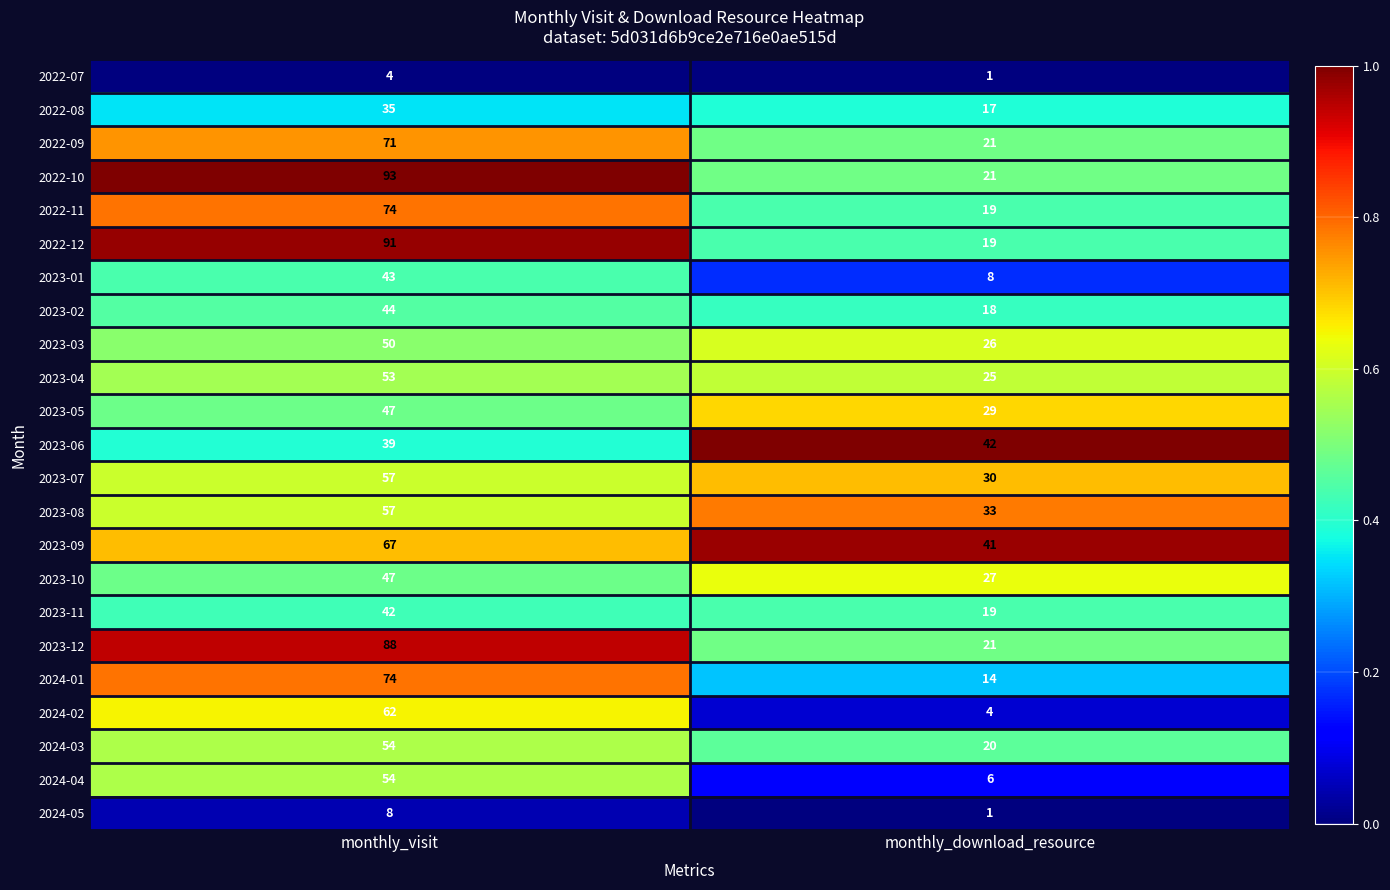

At which label does 2024-03 reach its minimum?

monthly_download_resource